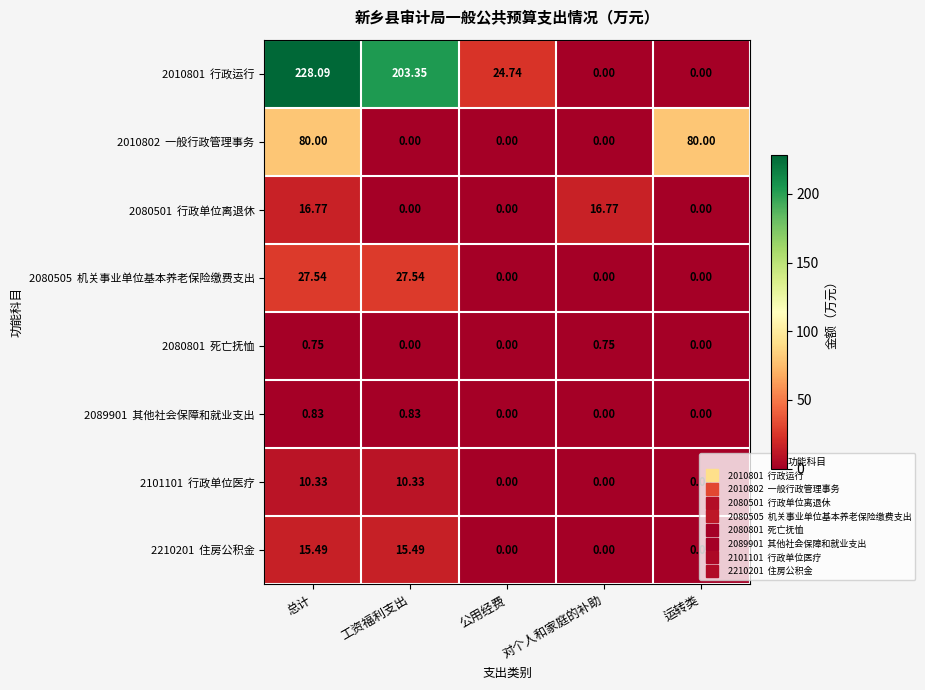

At which category is the sum across all series the highest?

总计